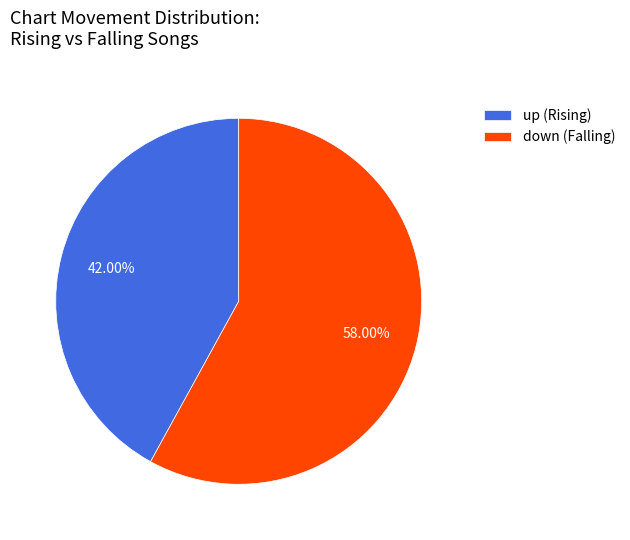

Do down (Falling) and up (Rising) together represent more than half of the pie?

Yes